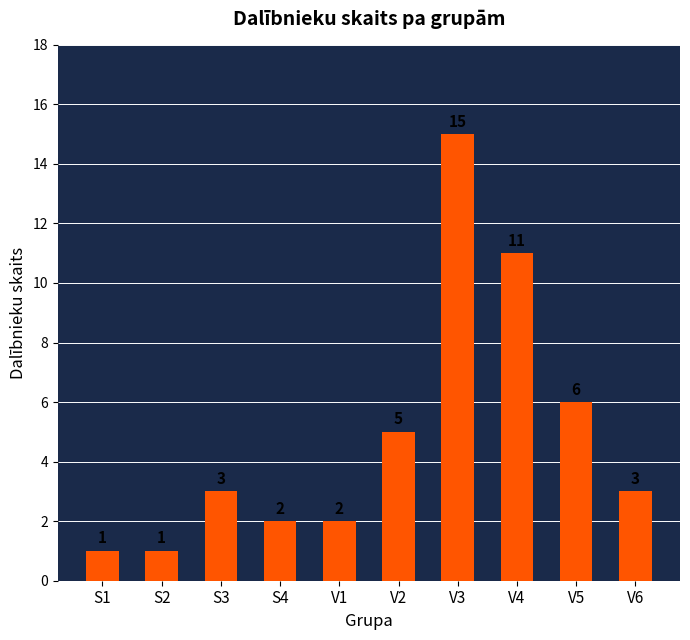

Reading left to right, transcribe all the data shown in this chart.

S1=1	S2=1	S3=3	S4=2	V1=2	V2=5	V3=15	V4=11	V5=6	V6=3